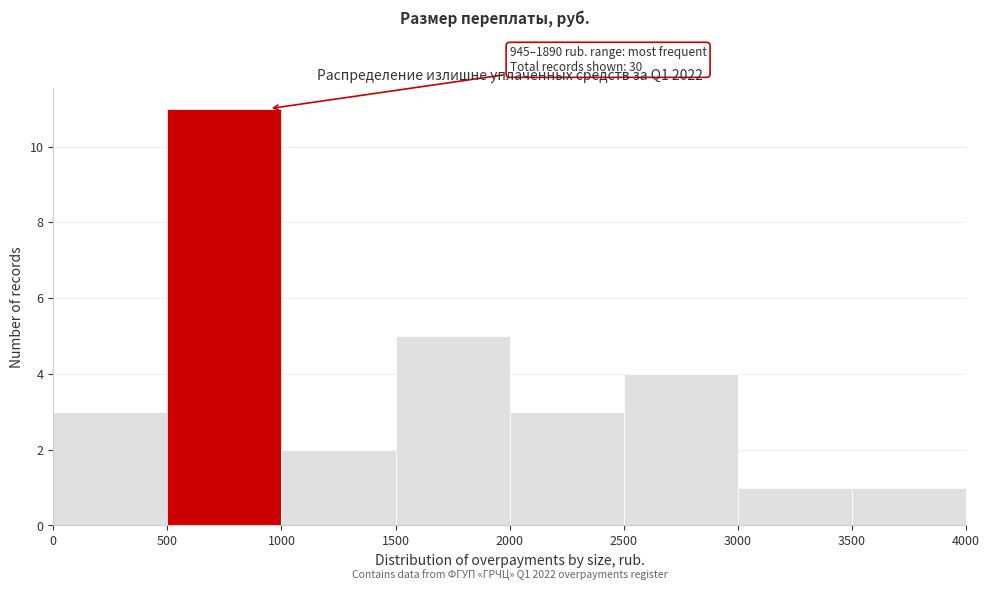

Which range on the x-axis has the tallest bar?

500 to 1000